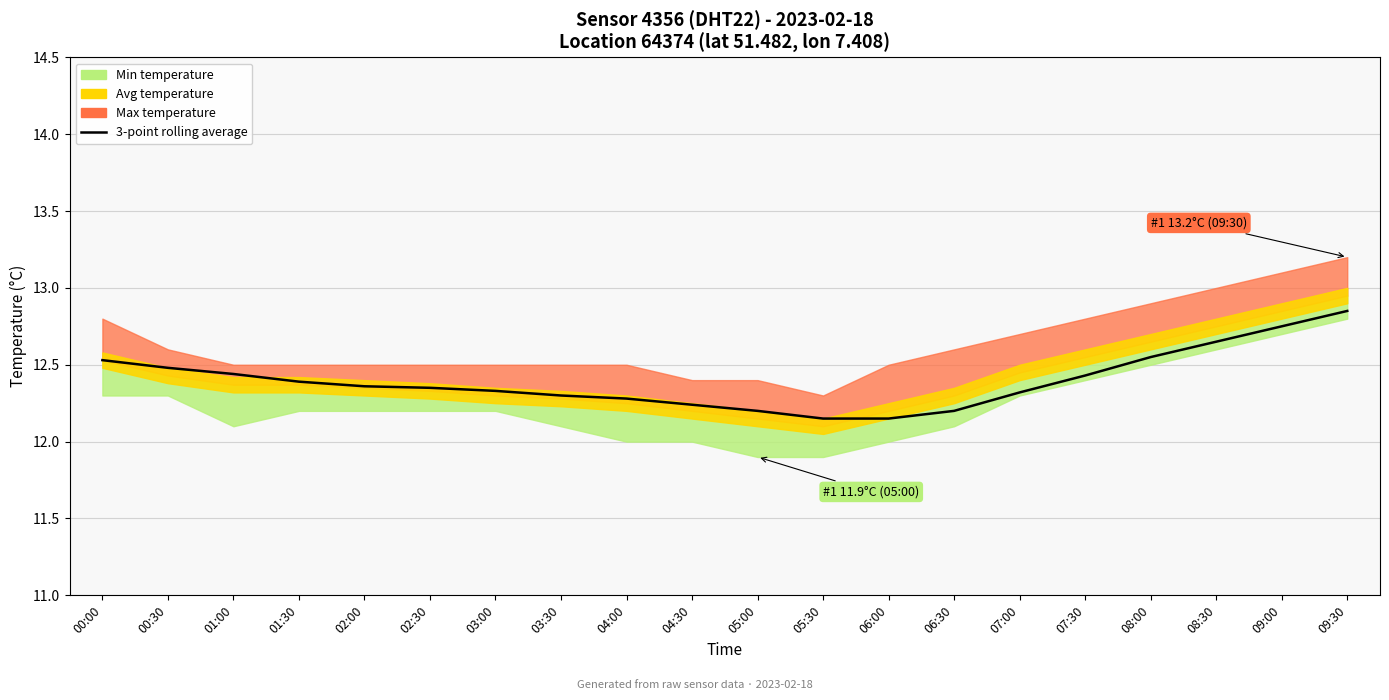

Reading left to right, what are all the values shown in this chart?

12.5	12.5	12.4	12.4	12.4	12.3	12.3	12.3	12.3	12.2	12.2	12.2	12.2	12.2	12.3	12.4	12.6	12.7	12.8	12.8